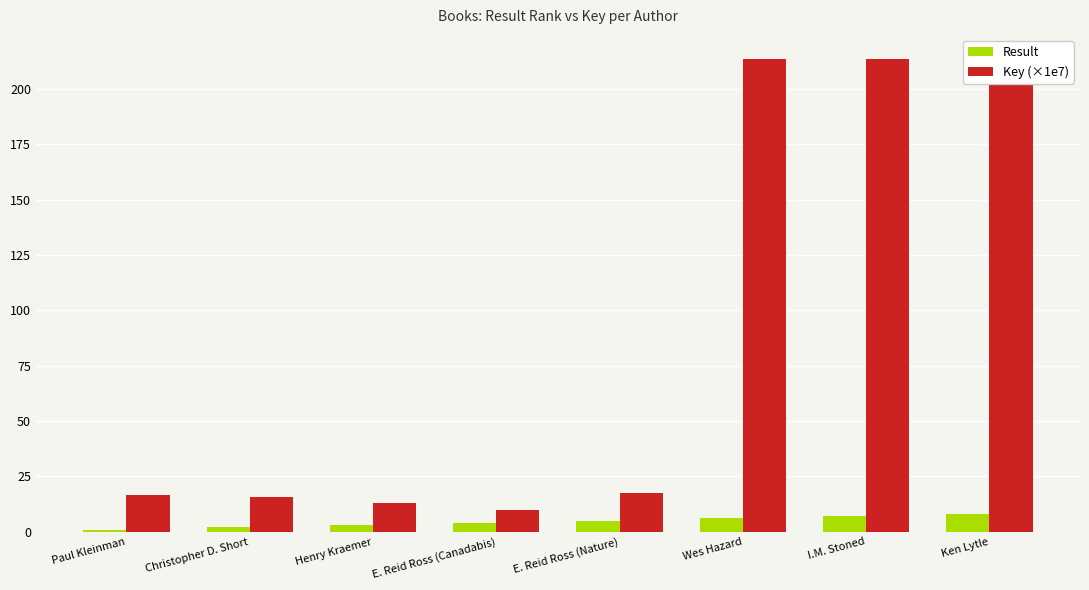

How many data points in Result are above 5?

3